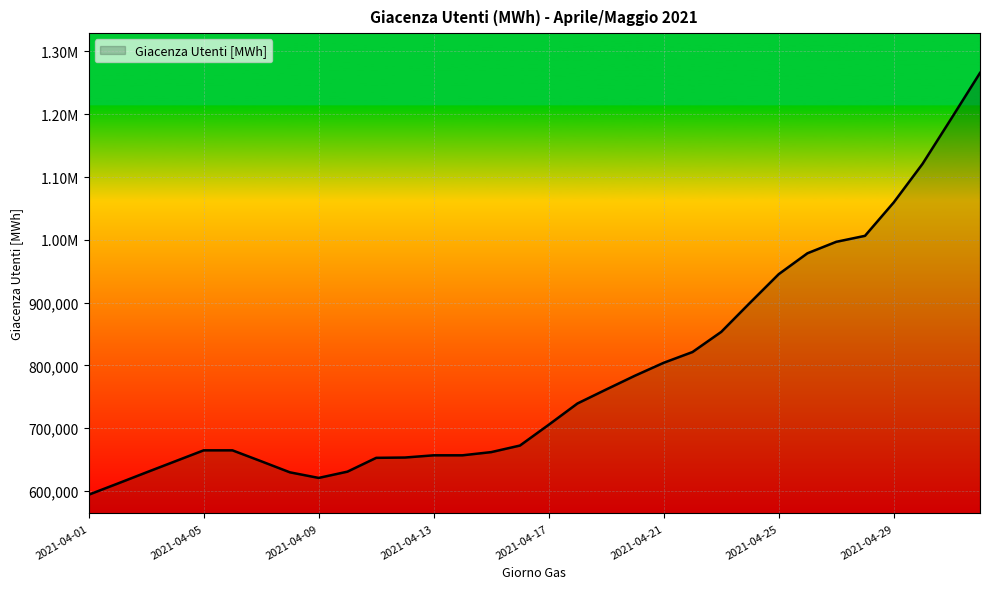

What is the smallest value displayed?

594121.6